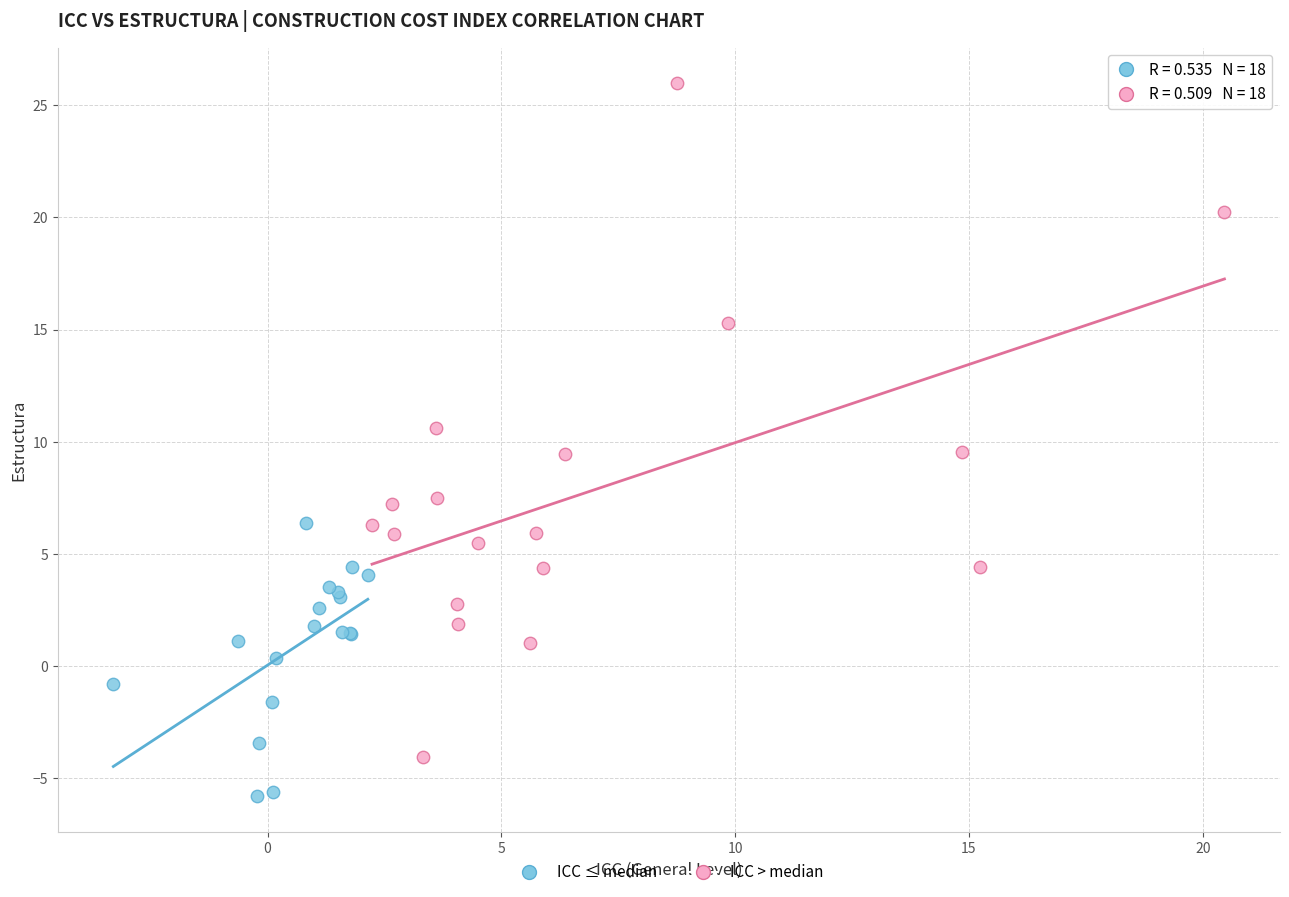

What are all the series names shown in the legend?

ICC ≤ median, ICC > median